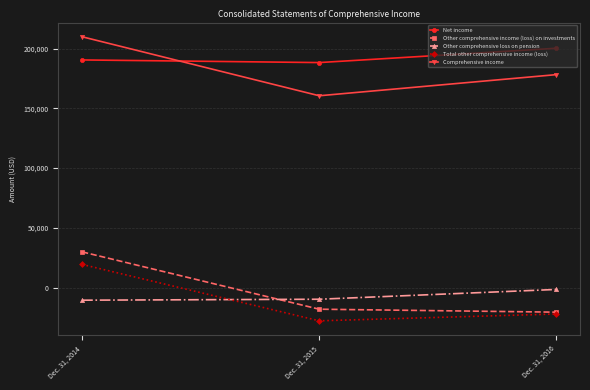

Is the value of Net income at Dec. 31, 2015 greater than the value of Total other comprehensive income (loss) at Dec. 31, 2016?

Yes